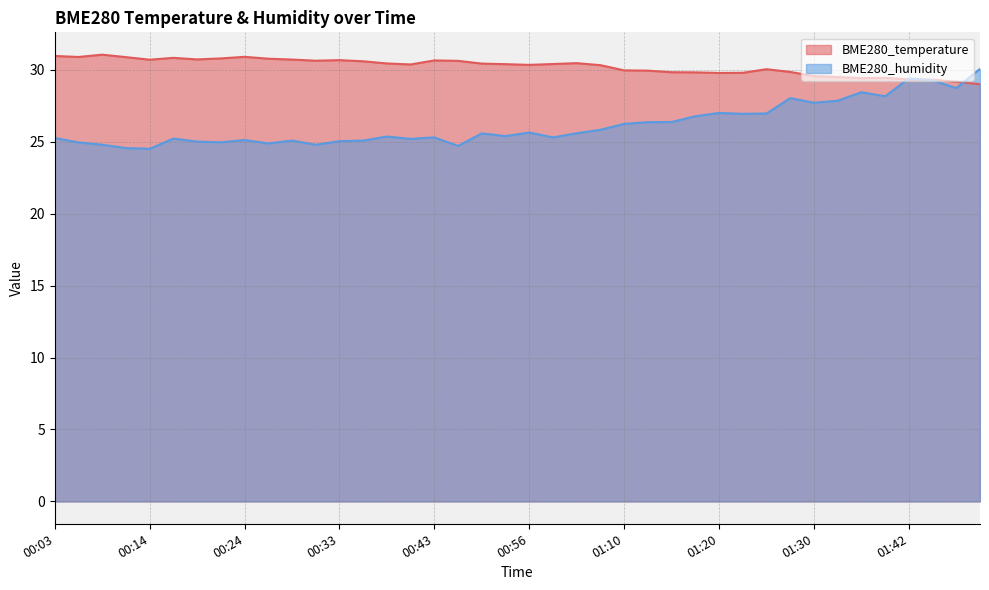

Which series has the largest total across all categories?

BME280_temperature